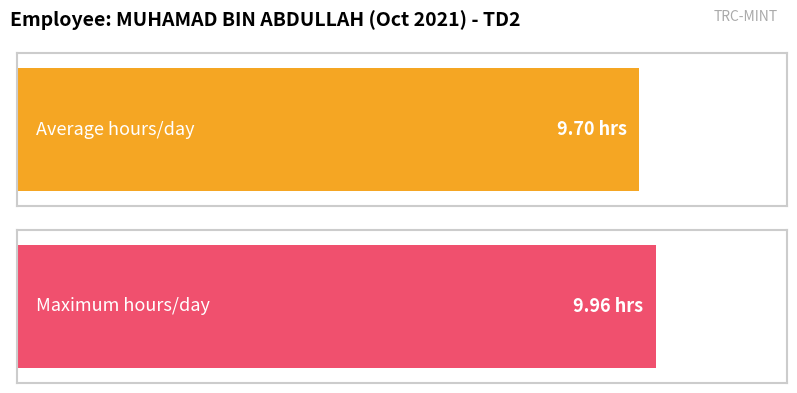

Count the number of data series in this chart.

1